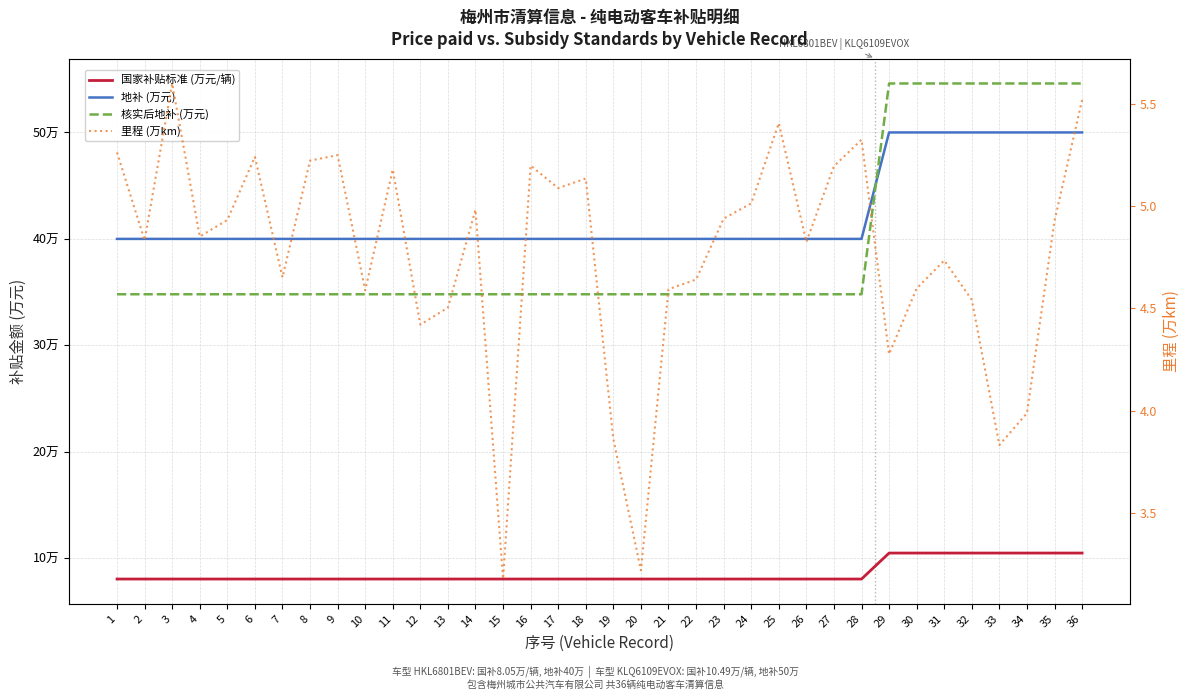

True or false: 国家补贴标准 (万元/辆) and 里程 (万km) cross at least once.

False